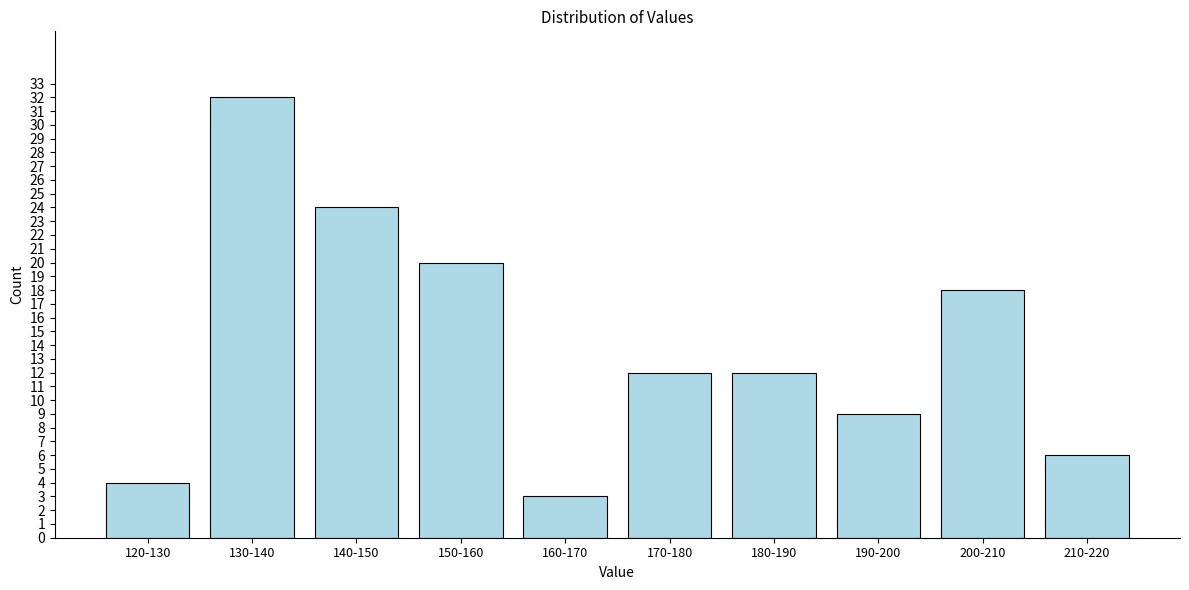

Reading left to right, list all the values displayed in this chart.

120-130=4	130-140=32	140-150=24	150-160=20	160-170=3	170-180=12	180-190=12	190-200=9	200-210=18	210-220=6